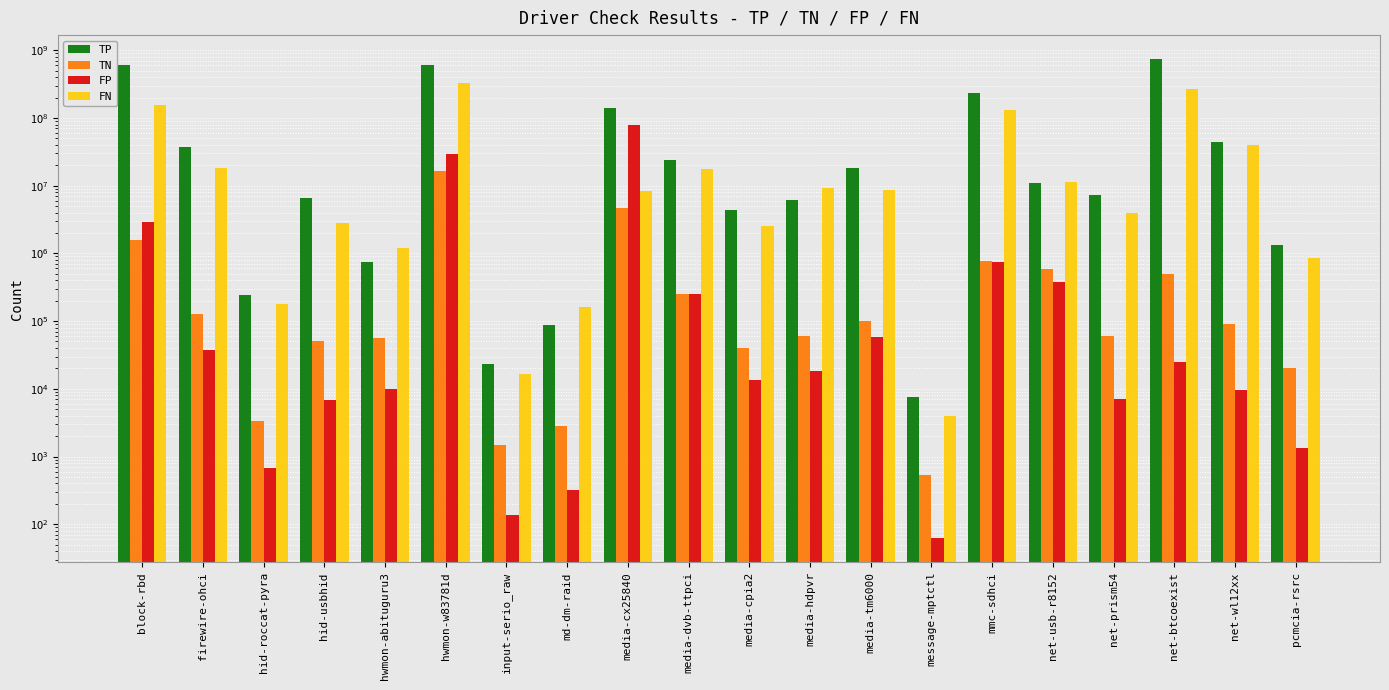

What are all the series names shown in the legend?

TP, TN, FP, FN